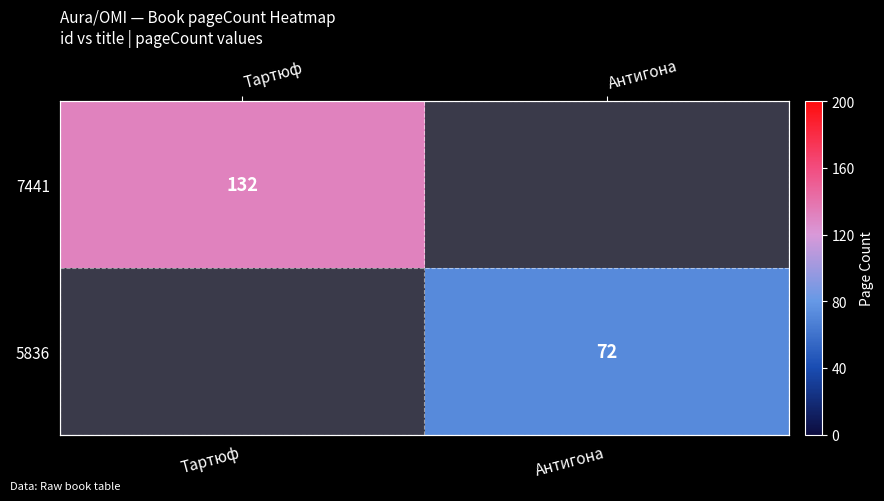

List the labels in order of 7441 value, largest first.

Тартюф, Антигона